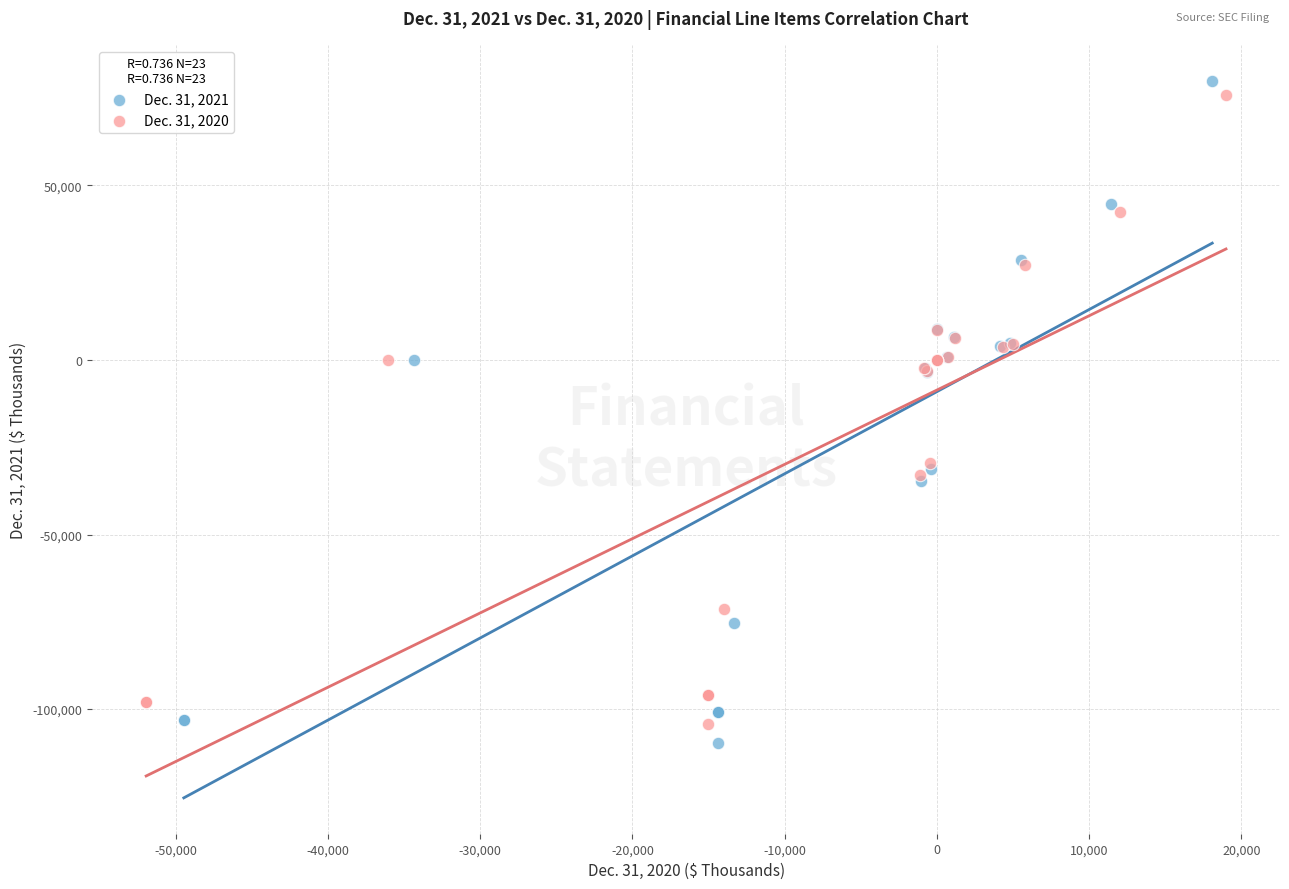

Which series has the widest spread of Y values?

Dec. 31, 2021